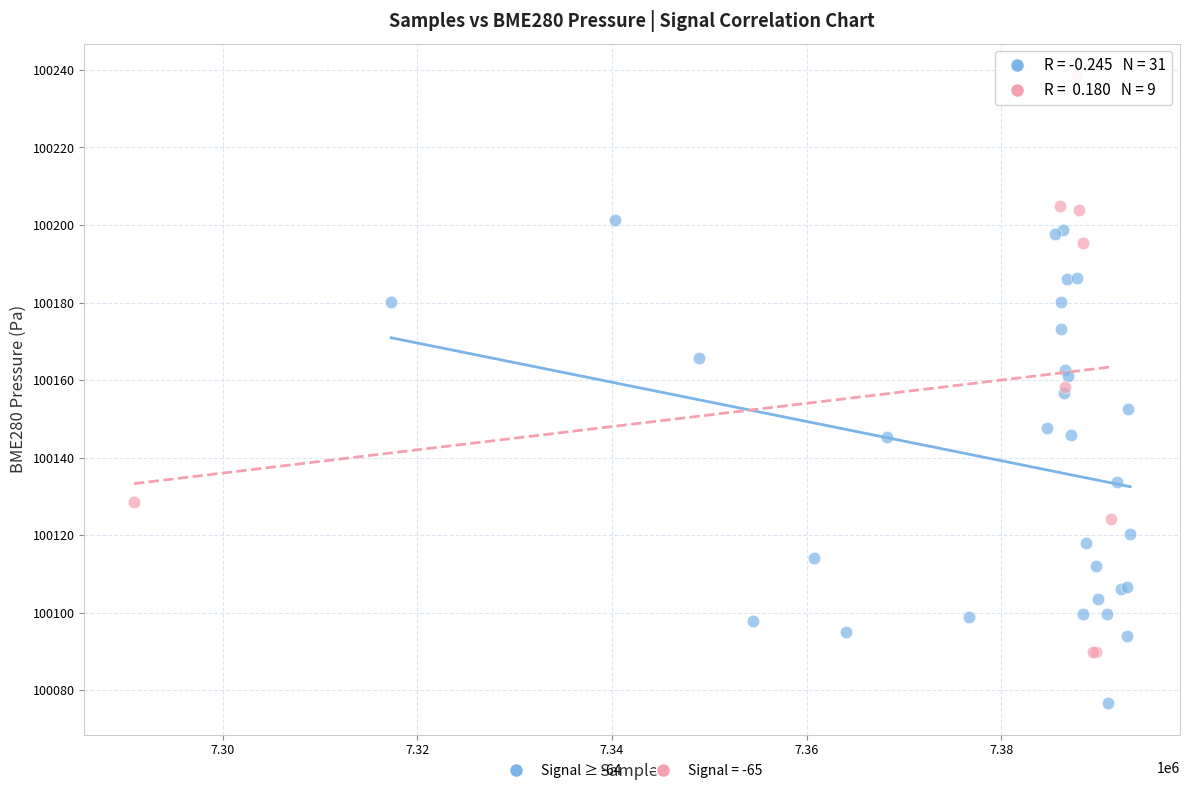

Which series contains the highest Y value?

Signal = -65